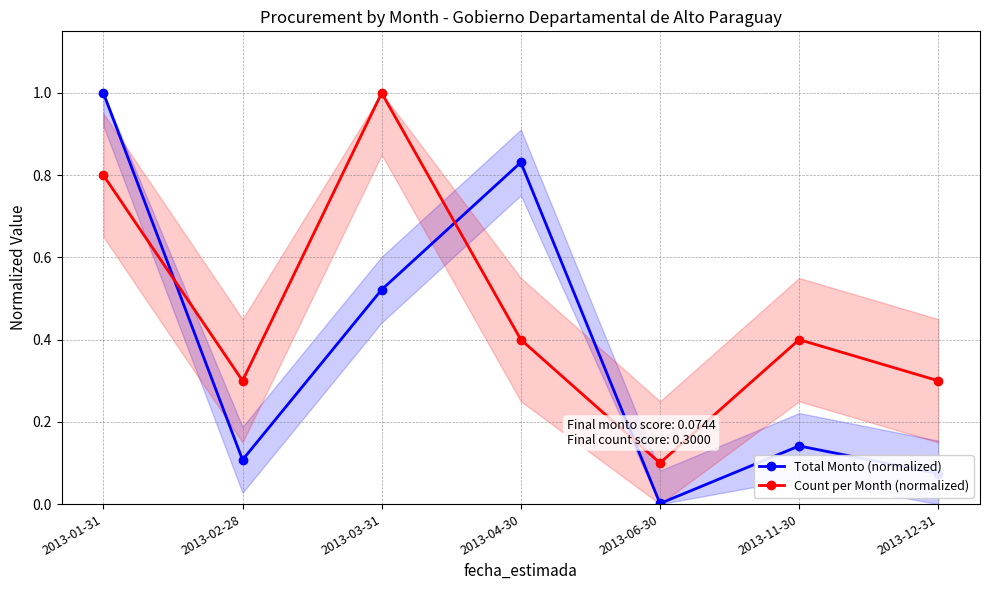

Is it true that Total Monto (normalized) equals 0.1 at 2013-11-30?

False